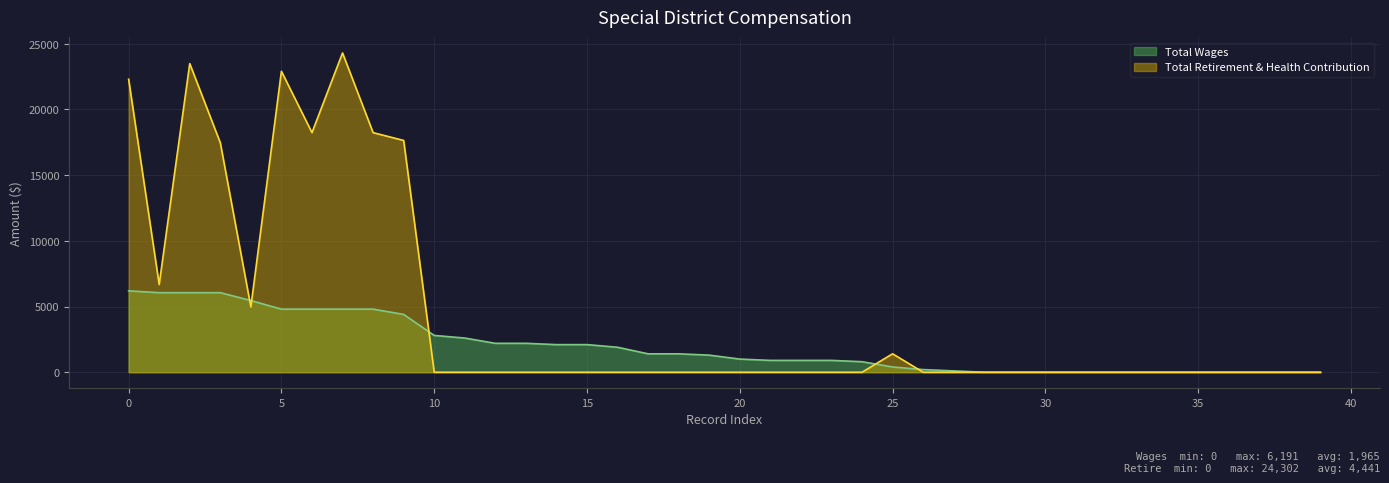

What is the average value of the Total Wages series?

1965